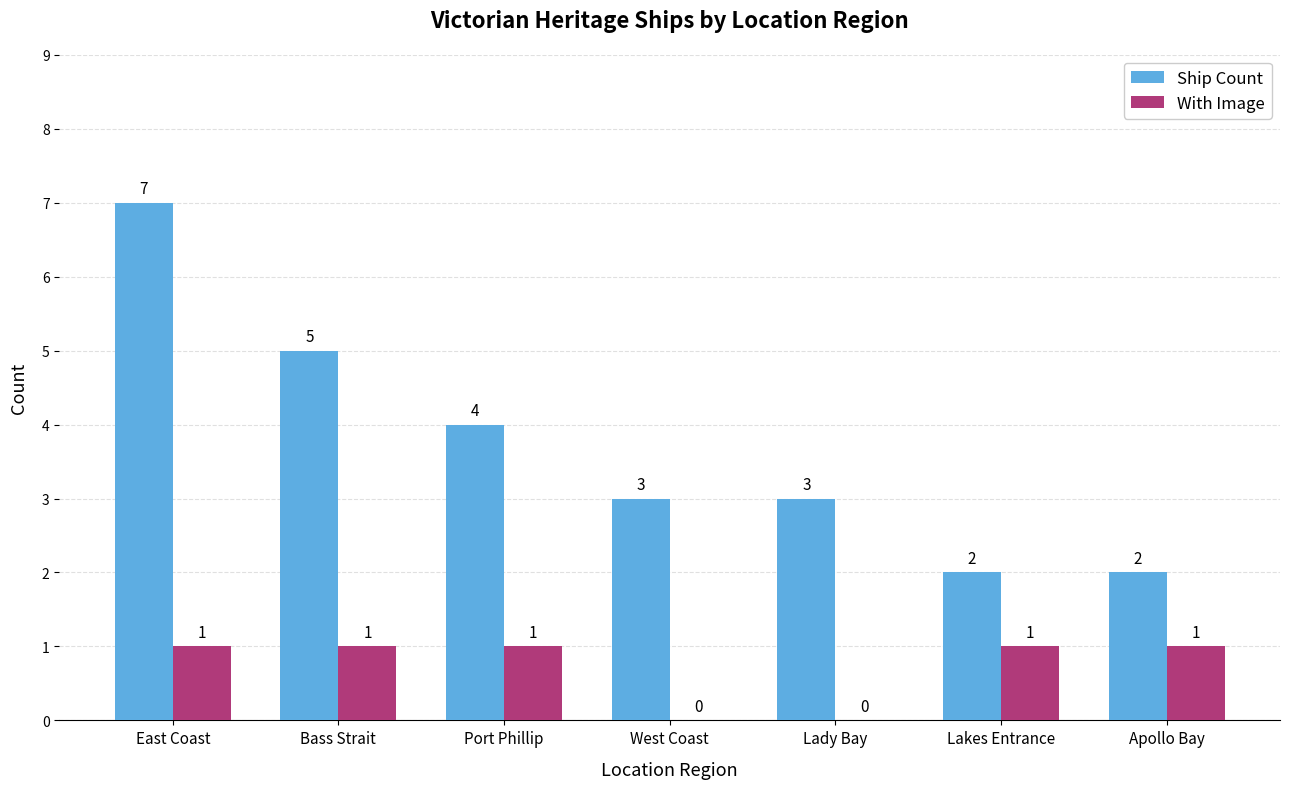

What is the total value across all series at Lakes Entrance?

3